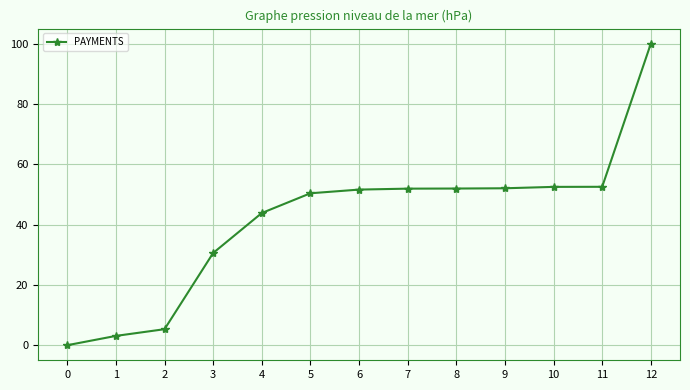

What is the value of the 13th point from the left?

100.0